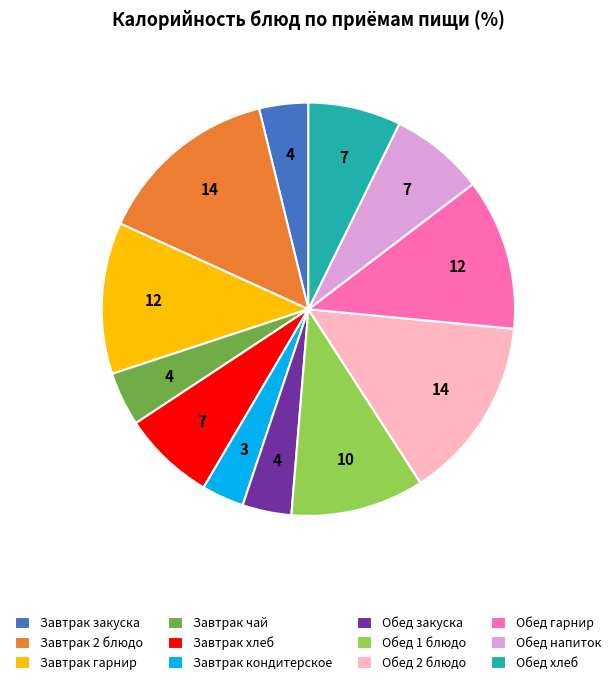

Is the sum of Обед 1 блюдо and Завтрак хлеб greater than half?

No